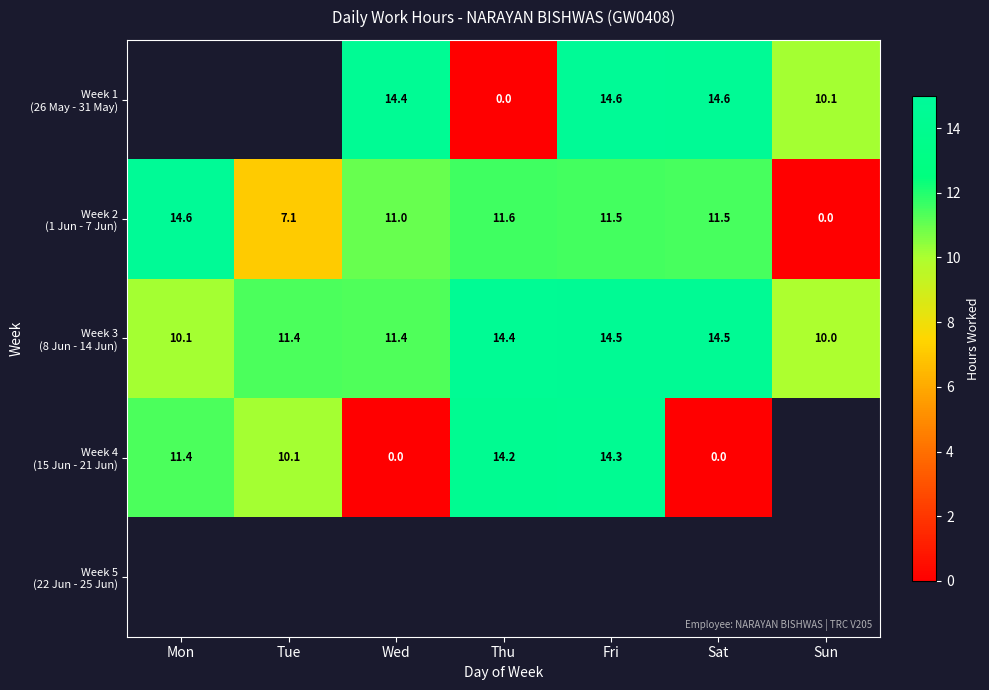

Which series has the largest range (max minus min)?

Week 2 (1 Jun - 7 Jun)